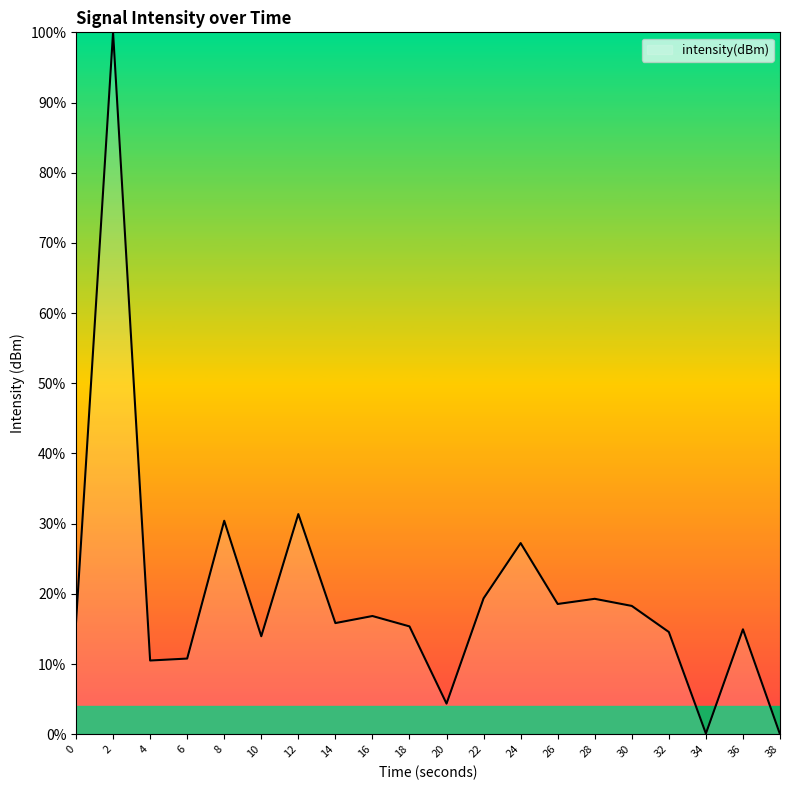

Count the number of data series in this chart.

1